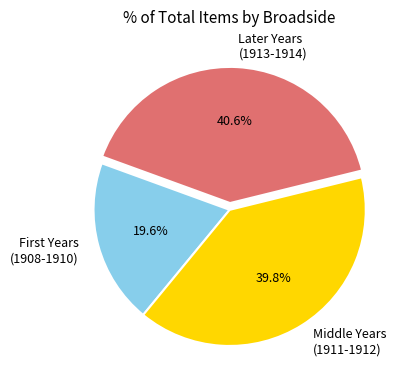

How many slices are in this pie chart?

3